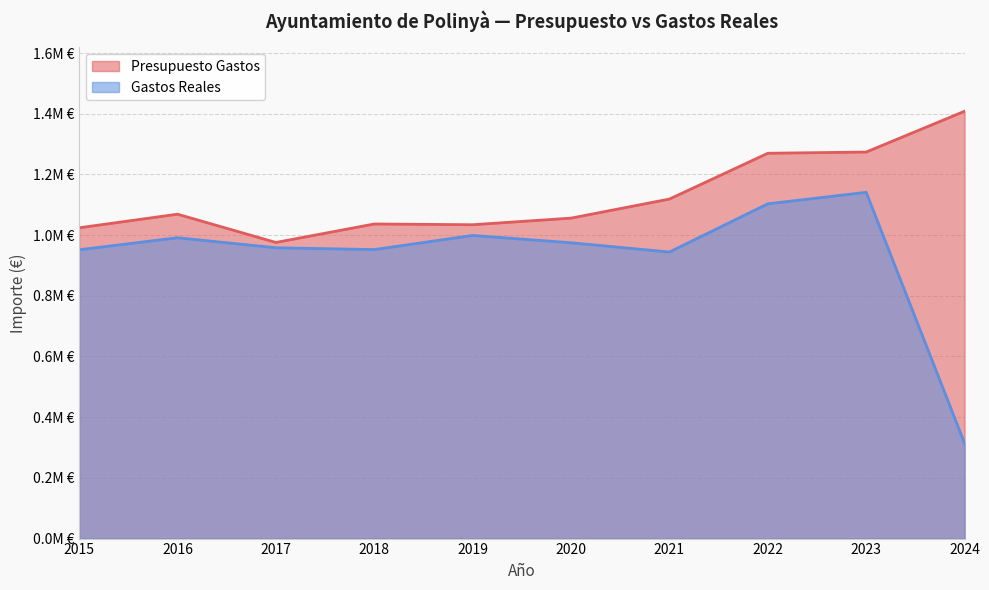

True or false: Presupuesto Gastos and Gastos Reales cross at least once.

False